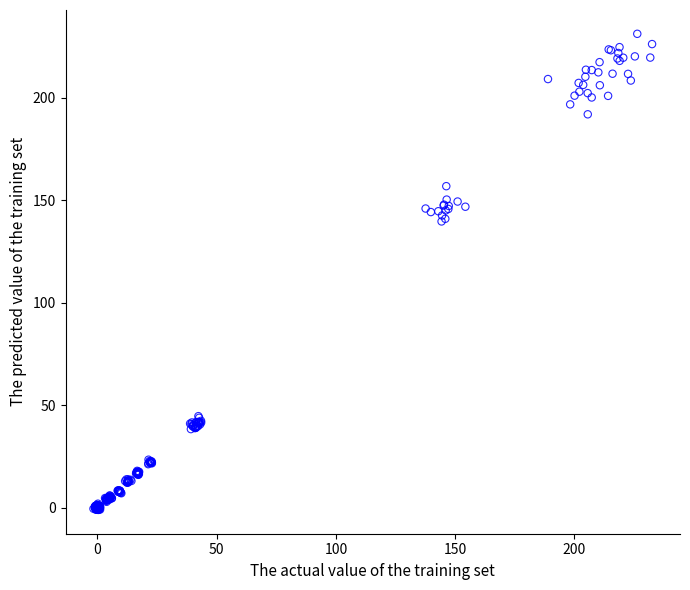

What is the range of Y values (max minus min)?

232.2